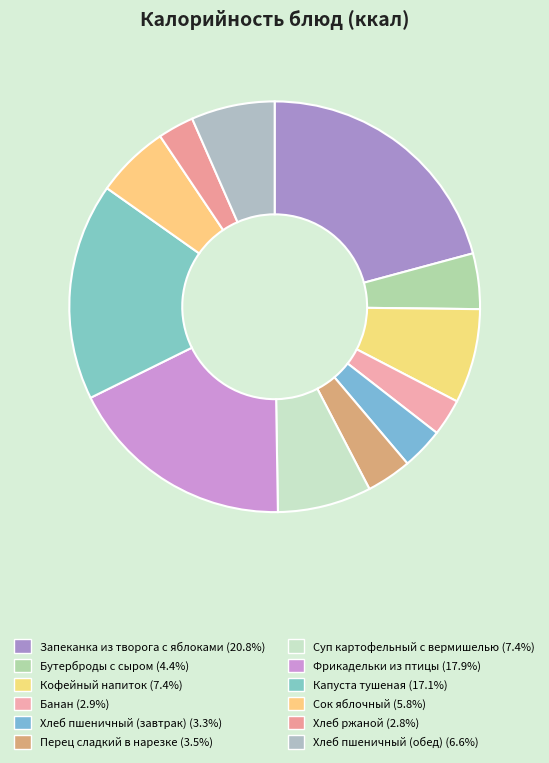

Rank the categories by value from lowest to highest.

Хлеб ржаной, Банан, Хлеб пшеничный (завтрак), Перец сладкий в нарезке, Бутерброды с сыром, Сок яблочный, Хлеб пшеничный (обед), Суп картофельный с вермишелью, Кофейный напиток, Капуста тушеная, Фрикадельки из птицы, Запеканка из творога с яблоками